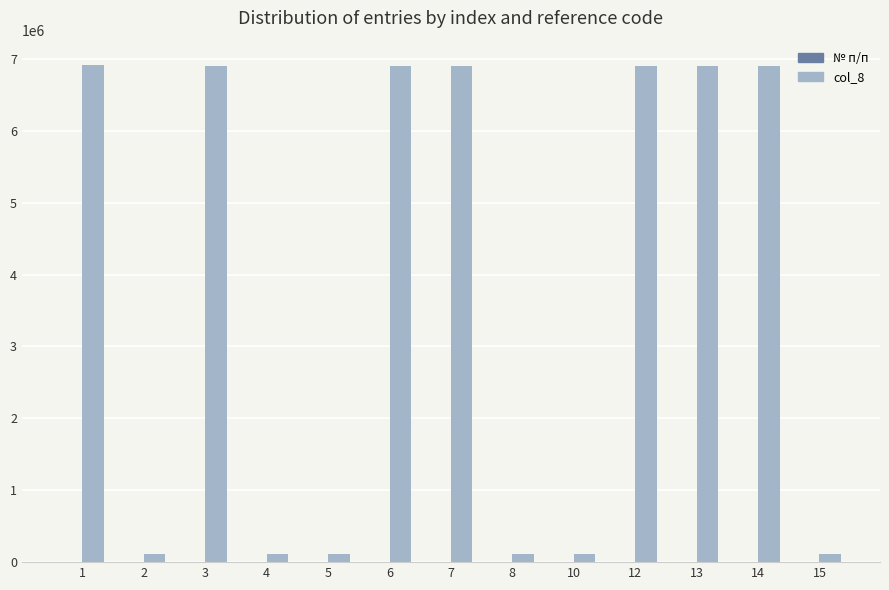

Which series has the largest total across all categories?

col_8